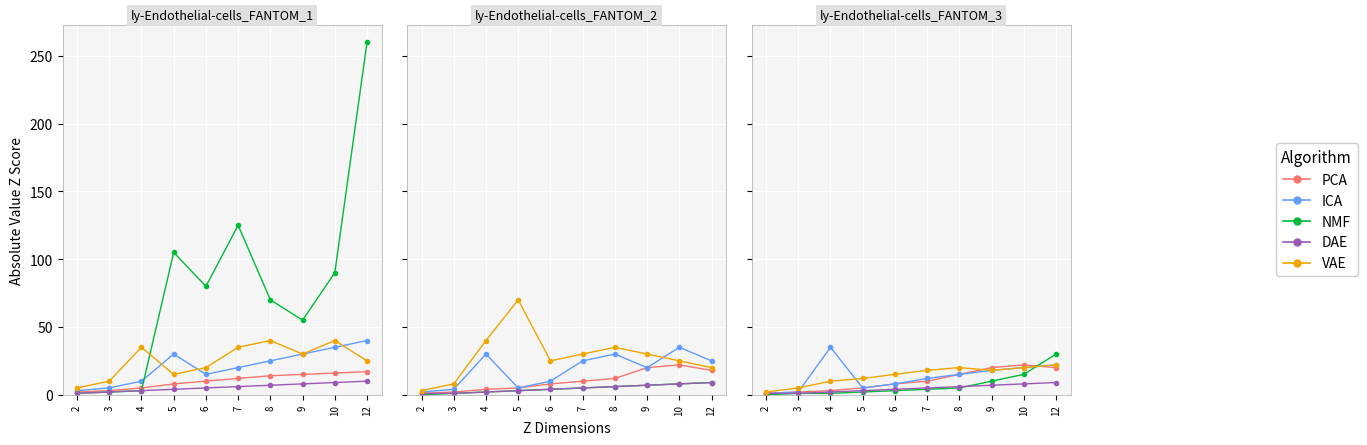

How many VAE values are between 10 and 20?

7